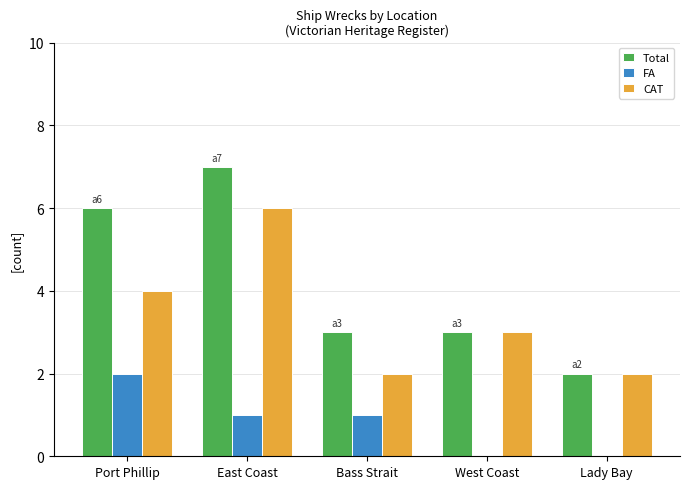

Which series has the largest total across all categories?

Total